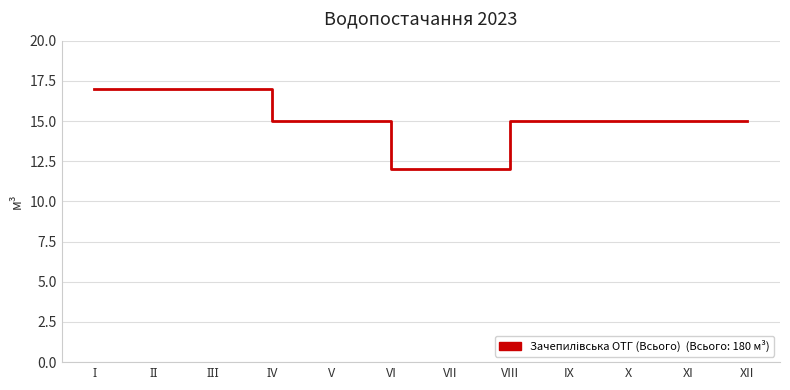

The value at VII is 12. True or false?

True